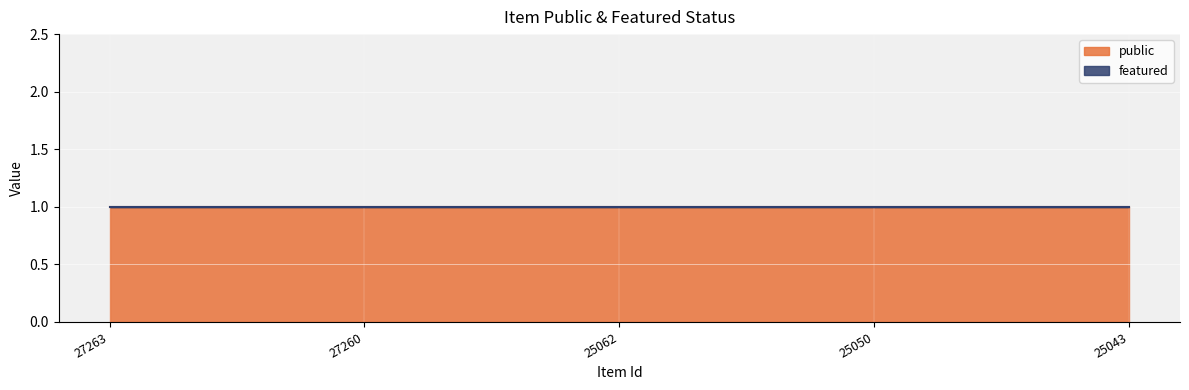

Rank the series at 27263 from lowest to highest value.

featured, public